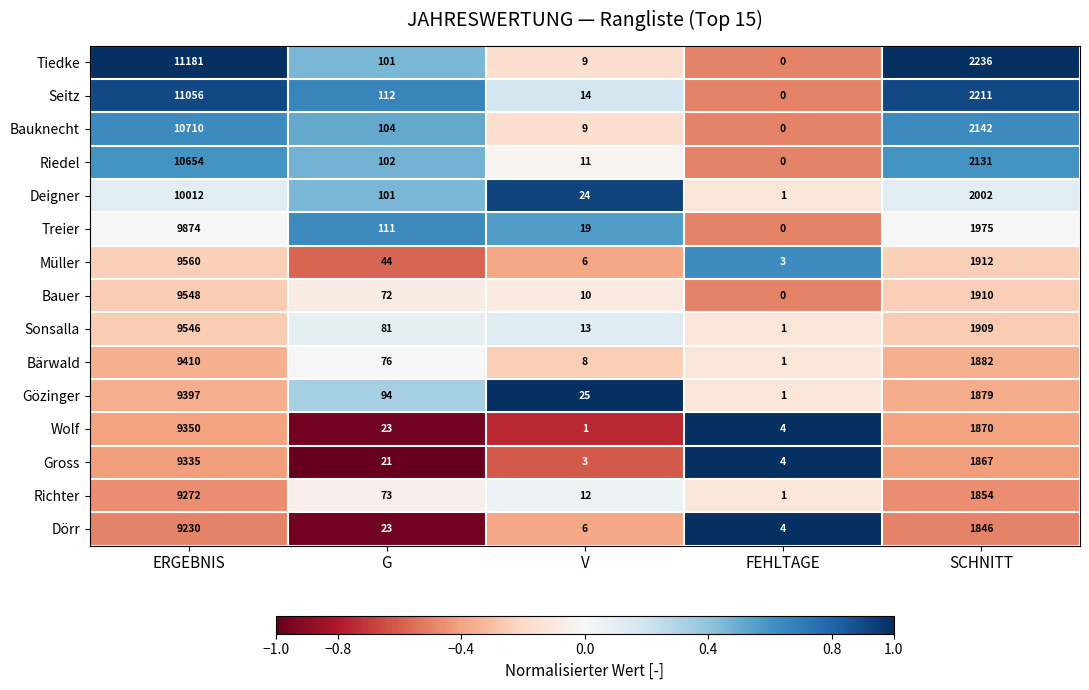

What is the difference between the second highest and second lowest values in the Wolf series?

1866